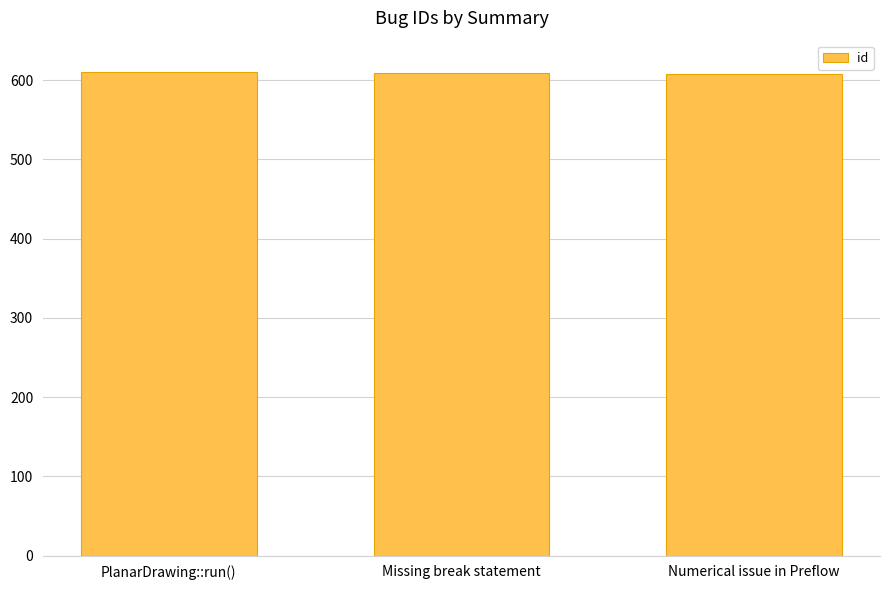

The chart shows a value of 389 at Numerical issue in Preflow. True or false?

False